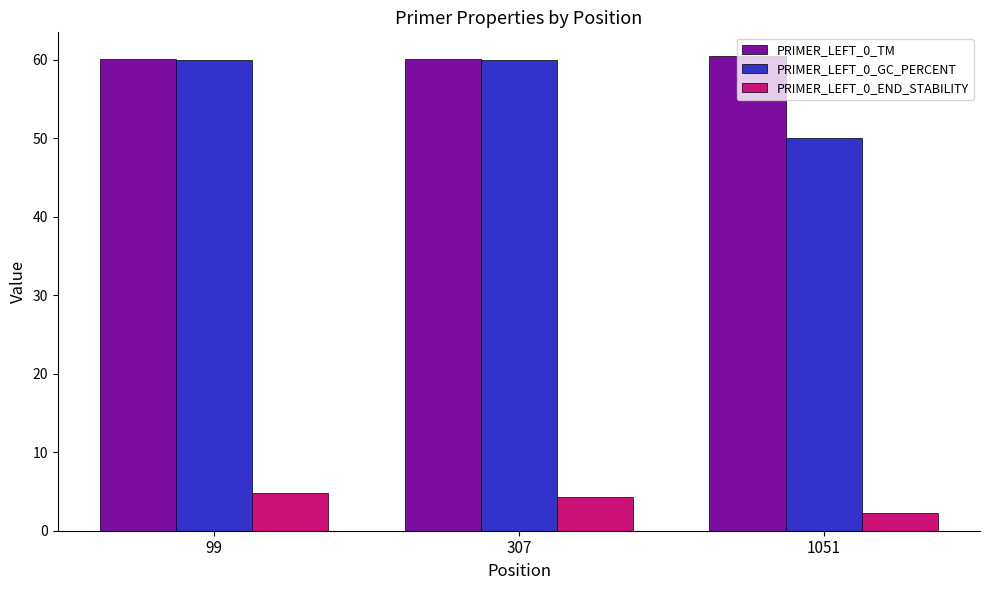

What is the lowest value of the PRIMER_LEFT_0_GC_PERCENT series?

50.0